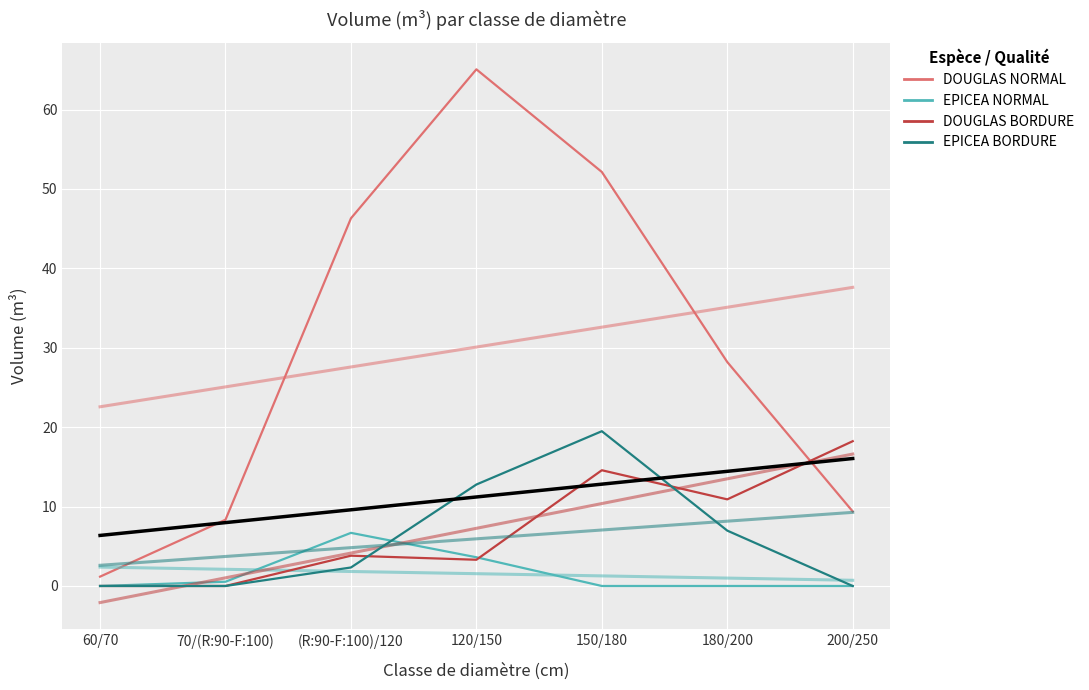

Does the chart display data point markers on the line(s)?

No